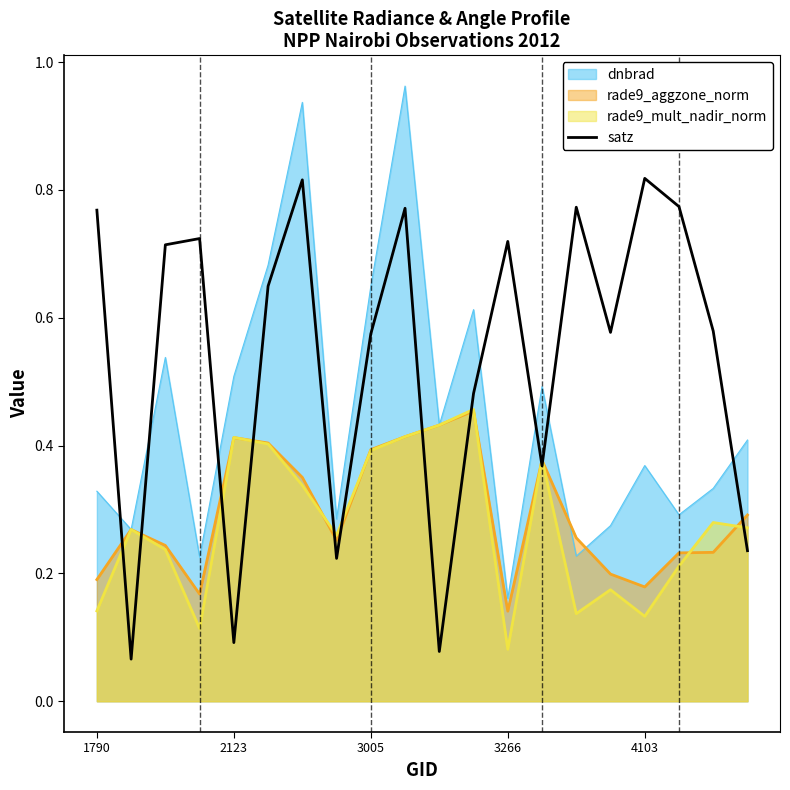

What is the label of the 13th point from the right?

7